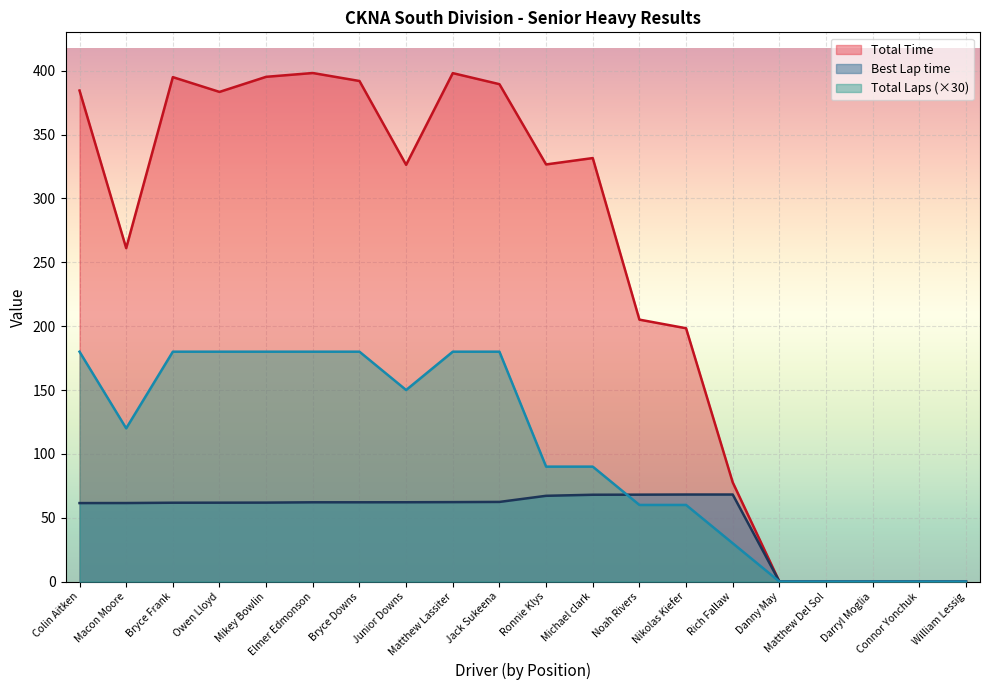

Reading right to left, what are all the values shown in this chart?

Total Laps: William Lessig=0.0	Connor Yonchuk=0.0	Darryl Moglia=0.0	Matthew Del Sol=0.0	Danny May=0.0	Rich Fallaw=30.0	Nikolas Kiefer=60.0	Noah Rivers=60.0	Michael clark=90.0	Ronnie Klys=90.0	Jack Sukeena=180.0	Matthew Lassiter=180.0	Junior Downs=150.0	Bryce Downs=180.0	Elmer Edmonson=180.0	Mikey Bowlin=180.0	Owen Lloyd=180.0	Bryce Frank=180.0	Macon Moore=120.0	Colin Aitken=180.0
Total Time: William Lessig=0.0	Connor Yonchuk=0.0	Darryl Moglia=0.0	Matthew Del Sol=0.0	Danny May=0.0	Rich Fallaw=77.7	Nikolas Kiefer=198.4	Noah Rivers=205.1	Michael clark=331.6	Ronnie Klys=326.6	Jack Sukeena=389.5	Matthew Lassiter=398.1	Junior Downs=326.3	Bryce Downs=392.0	Elmer Edmonson=398.2	Mikey Bowlin=395.2	Owen Lloyd=383.4	Bryce Frank=395.0	Macon Moore=261.1	Colin Aitken=384.5
Best Lap time: William Lessig=0.0	Connor Yonchuk=0.0	Darryl Moglia=0.0	Matthew Del Sol=0.0	Danny May=0.0	Rich Fallaw=68.2	Nikolas Kiefer=68.2	Noah Rivers=68.1	Michael clark=68.0	Ronnie Klys=67.2	Jack Sukeena=62.4	Matthew Lassiter=62.2	Junior Downs=62.1	Bryce Downs=62.1	Elmer Edmonson=62.1	Mikey Bowlin=61.8	Owen Lloyd=61.8	Bryce Frank=61.7	Macon Moore=61.5	Colin Aitken=61.5